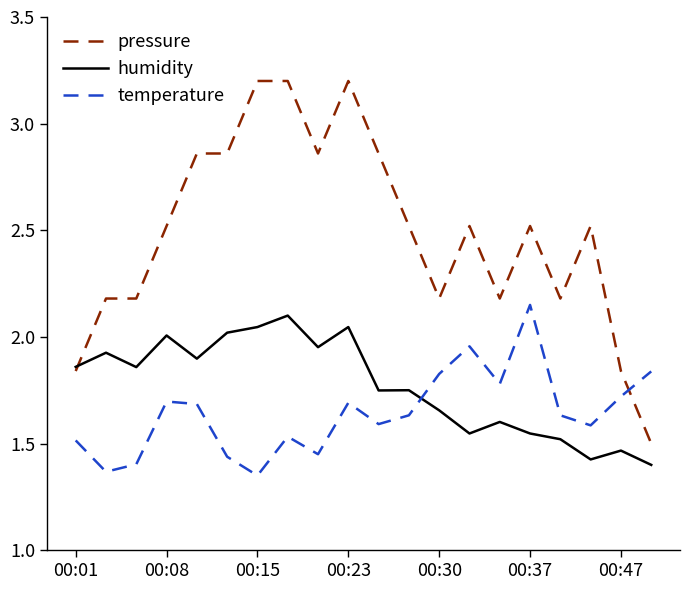

Which series has the largest total across all categories?

pressure